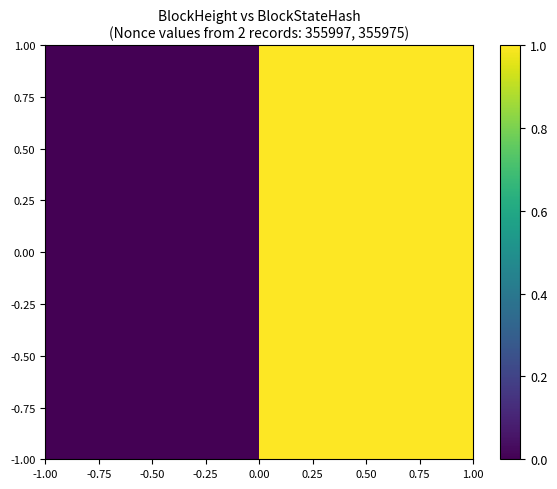

Reading left to right, what are all the values shown in this chart?

-0.50: -0.50=0	0.50=1
0.50: -0.50=0	0.50=1